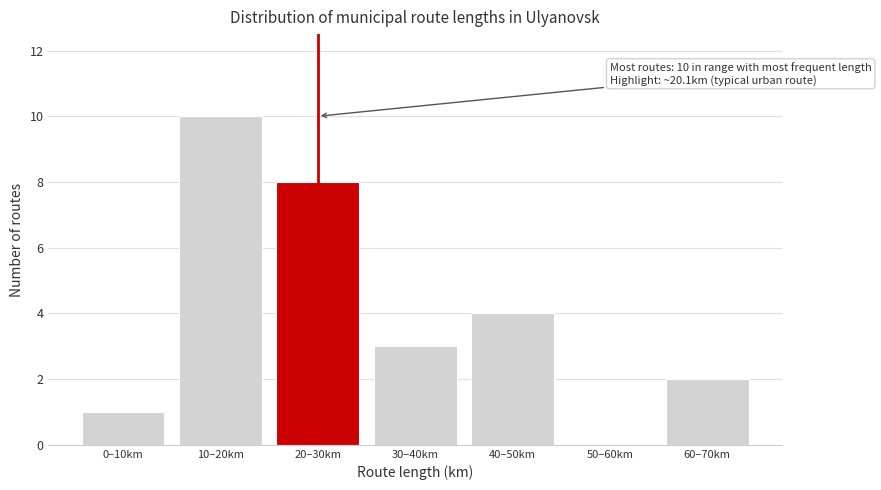

Reading right to left, what are all the values shown in this chart?

60–70km=2	50–60km=0	40–50km=4	30–40km=3	20–30km=8	10–20km=10	0–10km=1